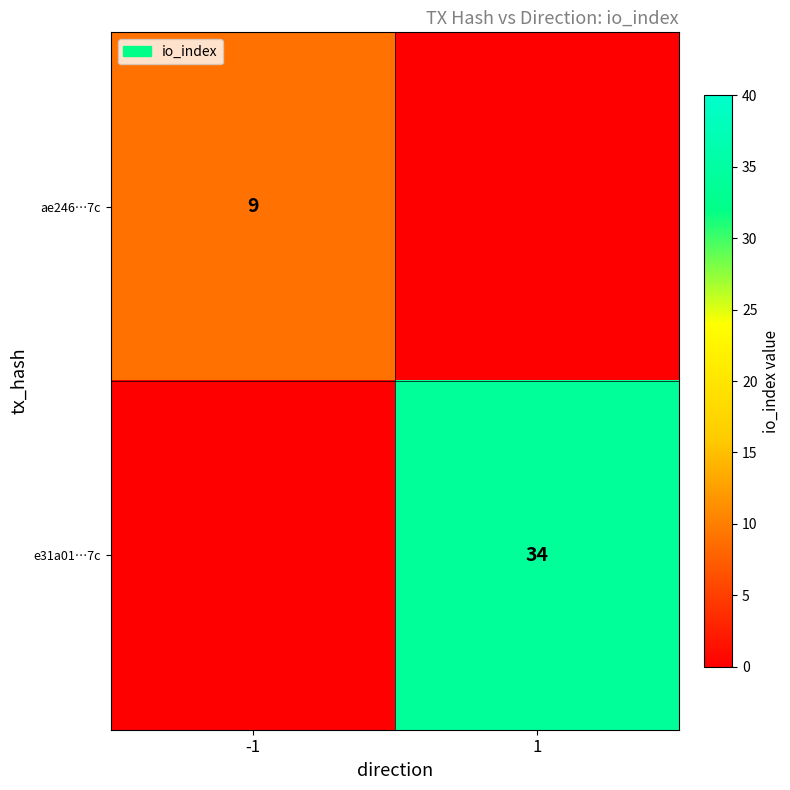

The e31a01…7c series shows 34 at 1. True or false?

True